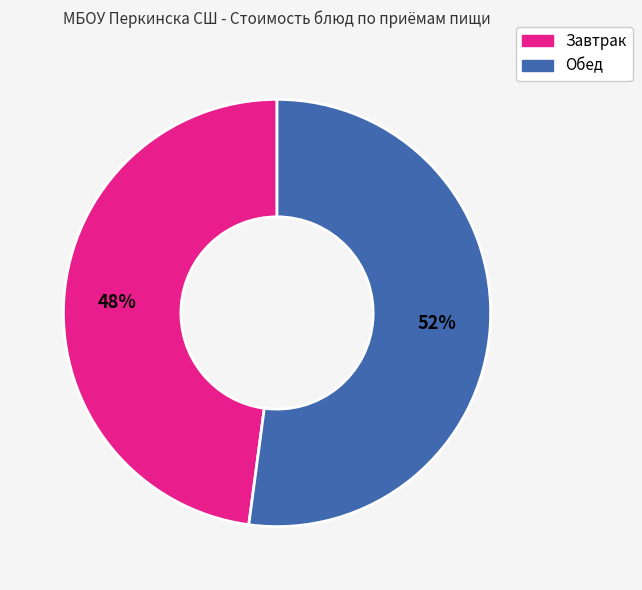

Does any single category account for the majority?

Yes